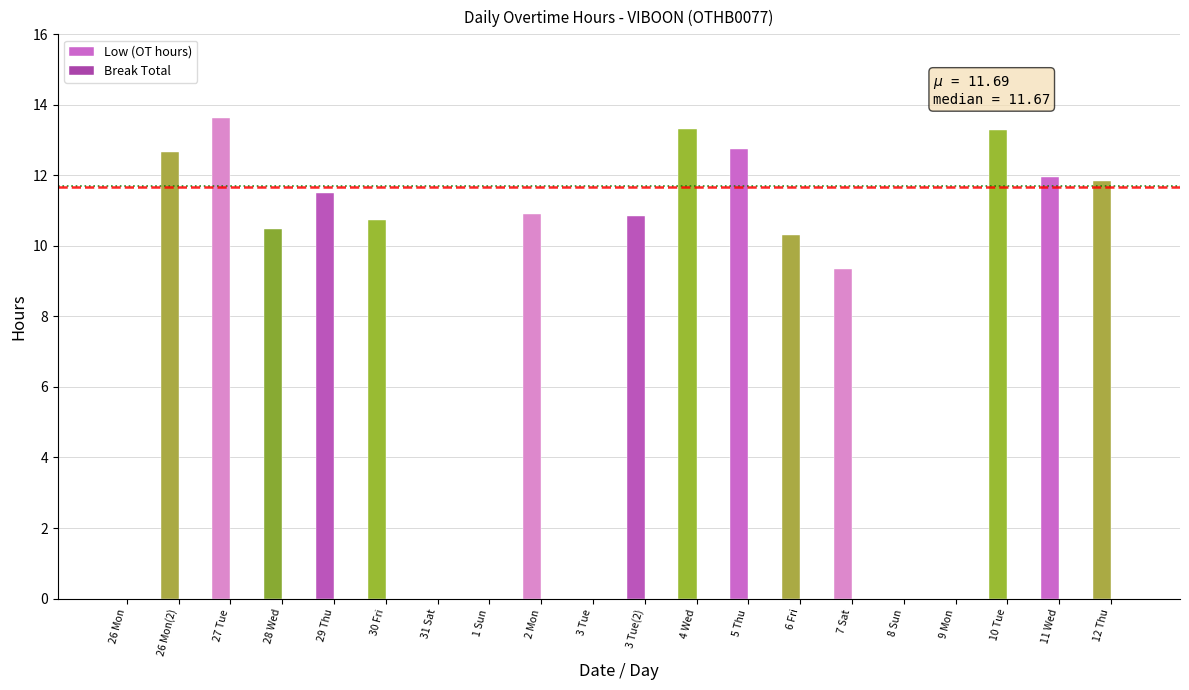

What is the greatest value displayed?

13.6